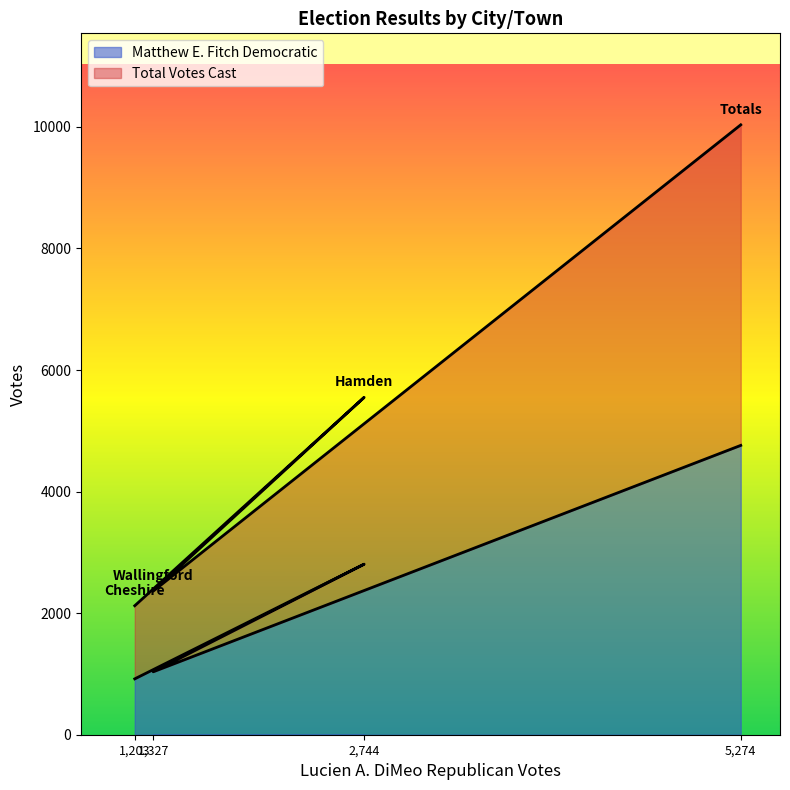

What is the minimum value for Matthew E. Fitch Democratic?

919